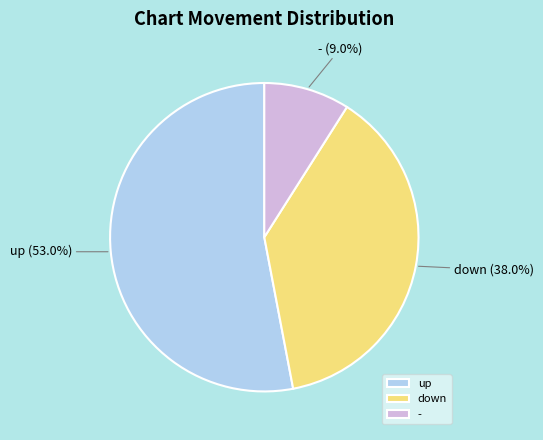

What percentage do down and up together represent?

91.0%